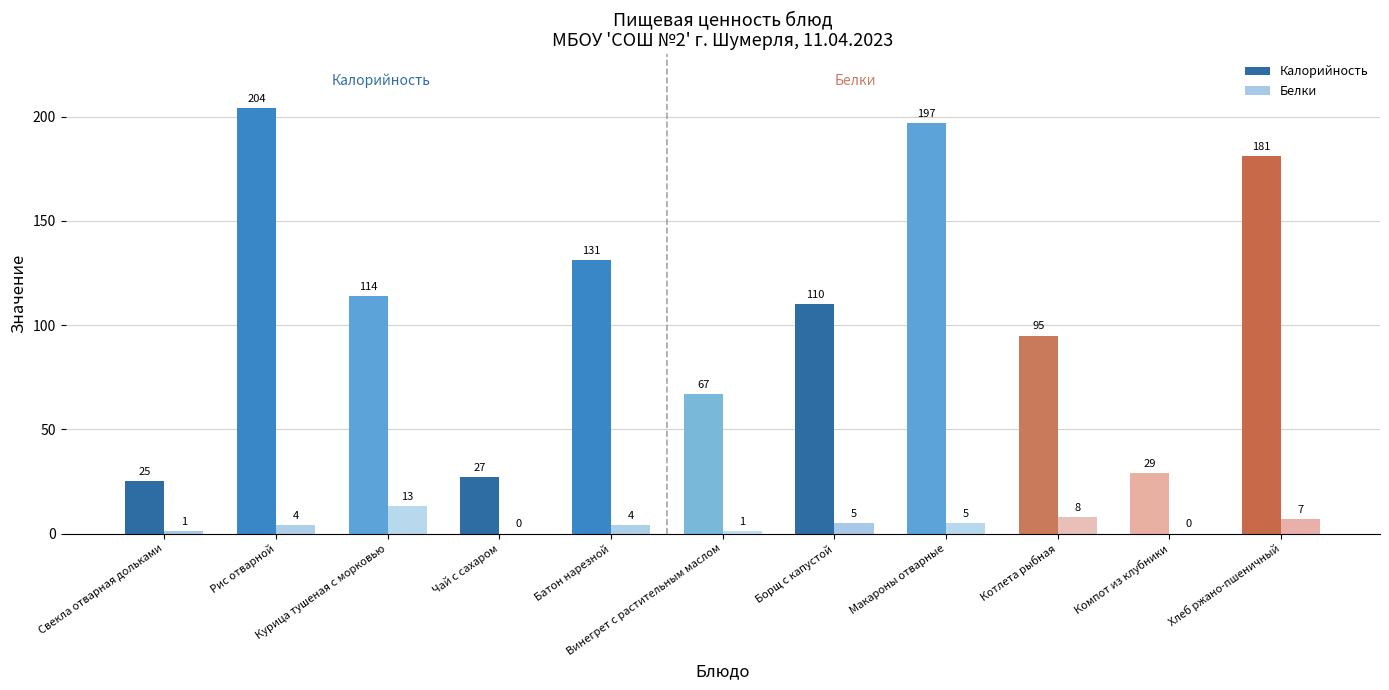

What is the highest value of the Калорийность series?

204